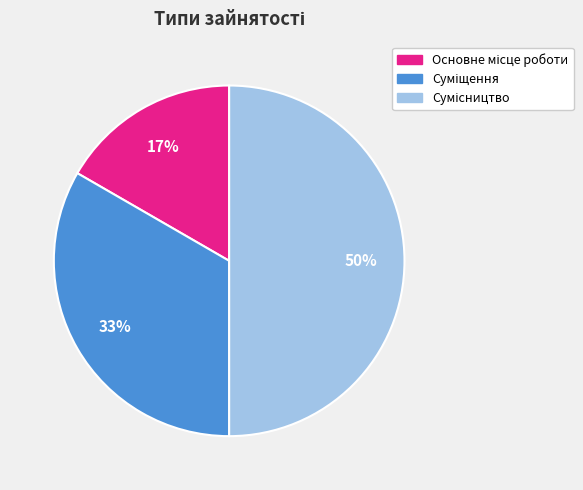

To the nearest percent, what is the average slice percentage?

33%